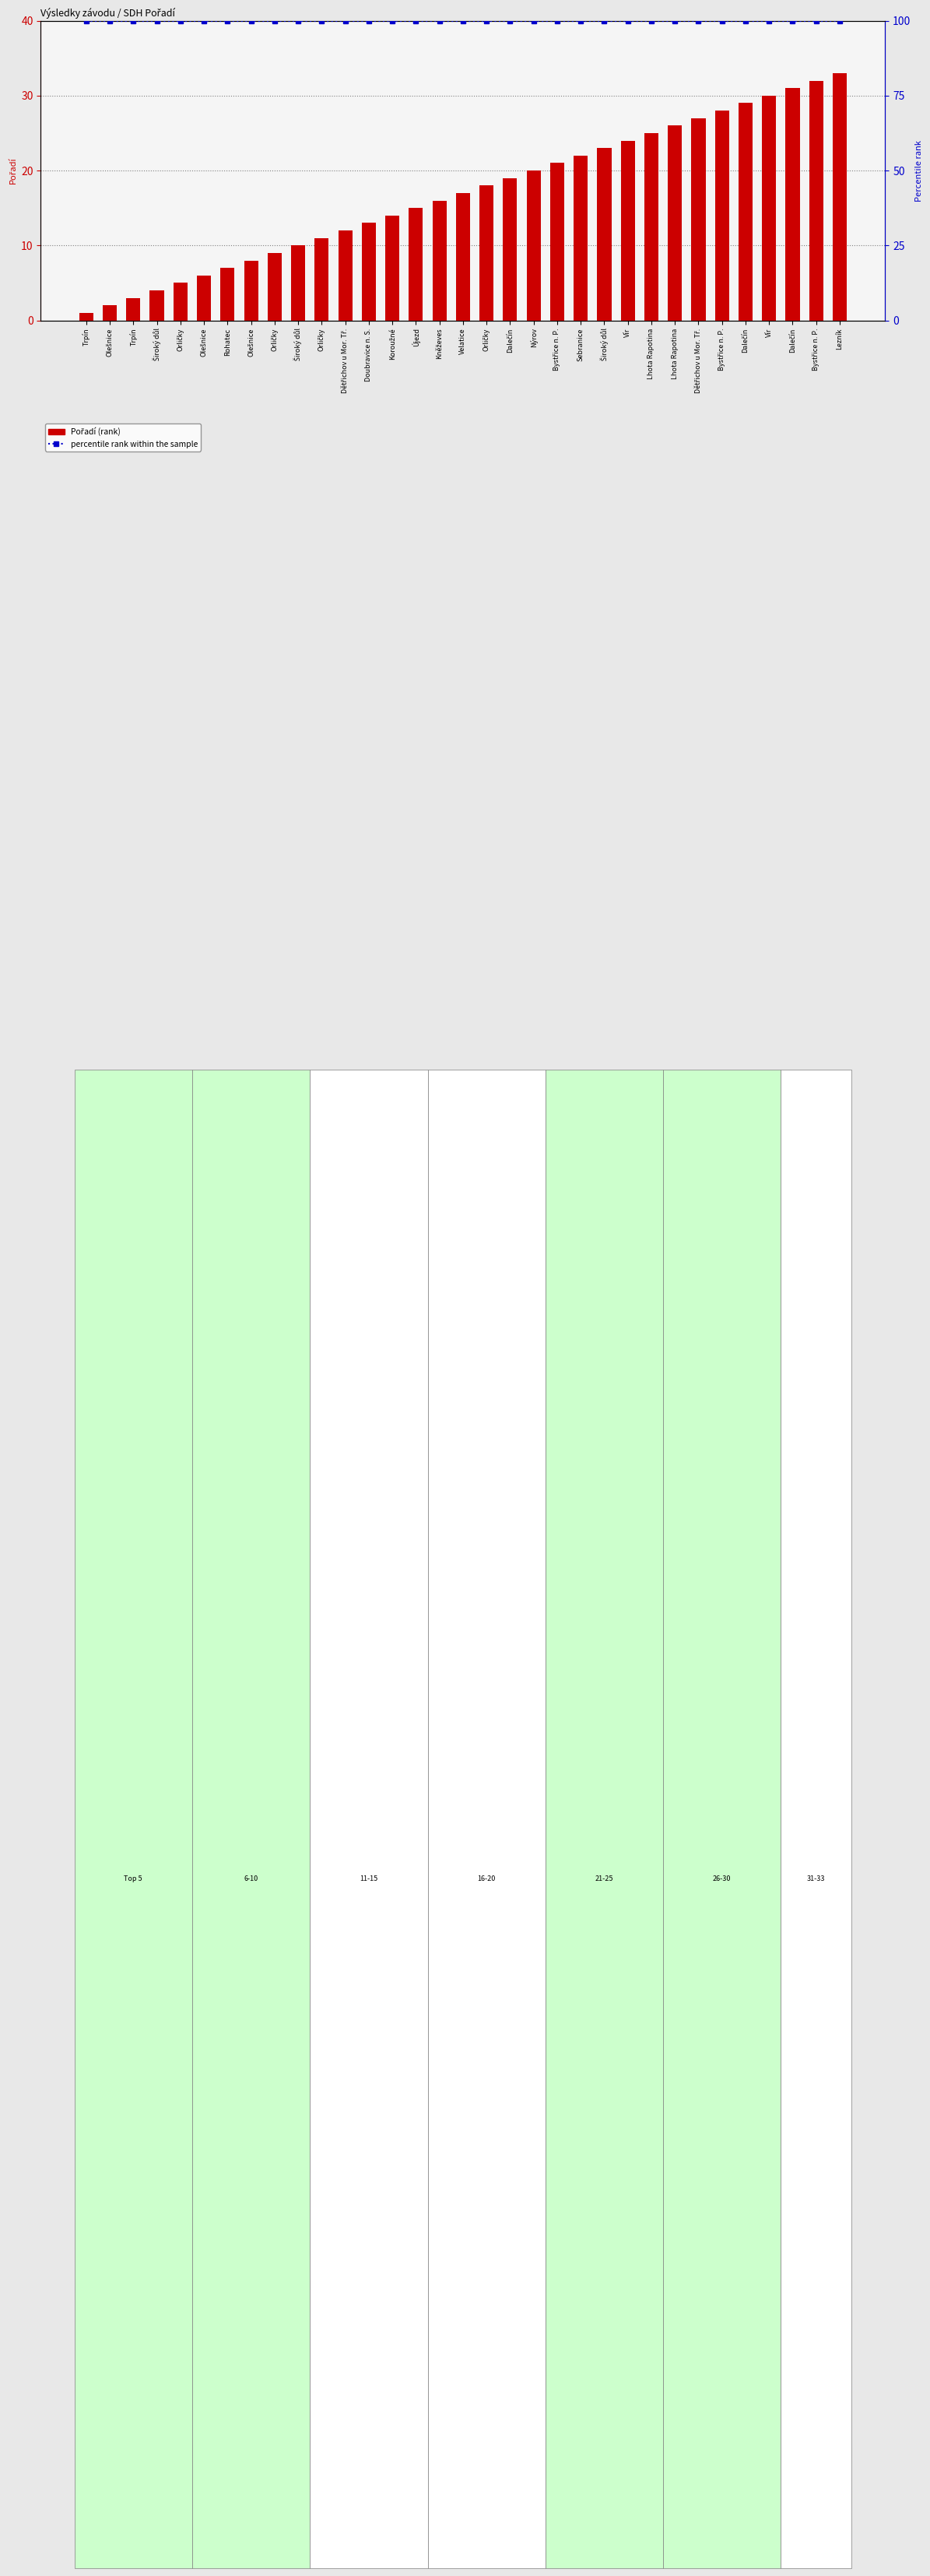

Rank the series by their maximum value, from lowest to highest.

Pořadí (rank), percentile rank within the sample